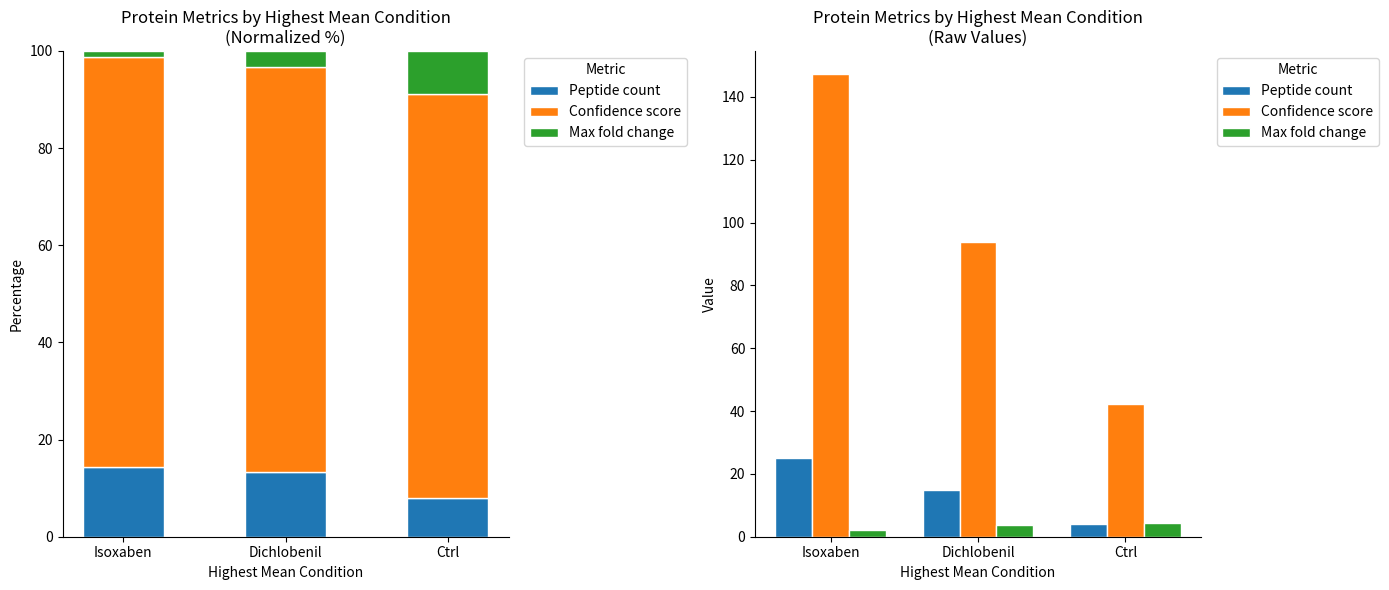

What is the sum of all Confidence score values?

283.4